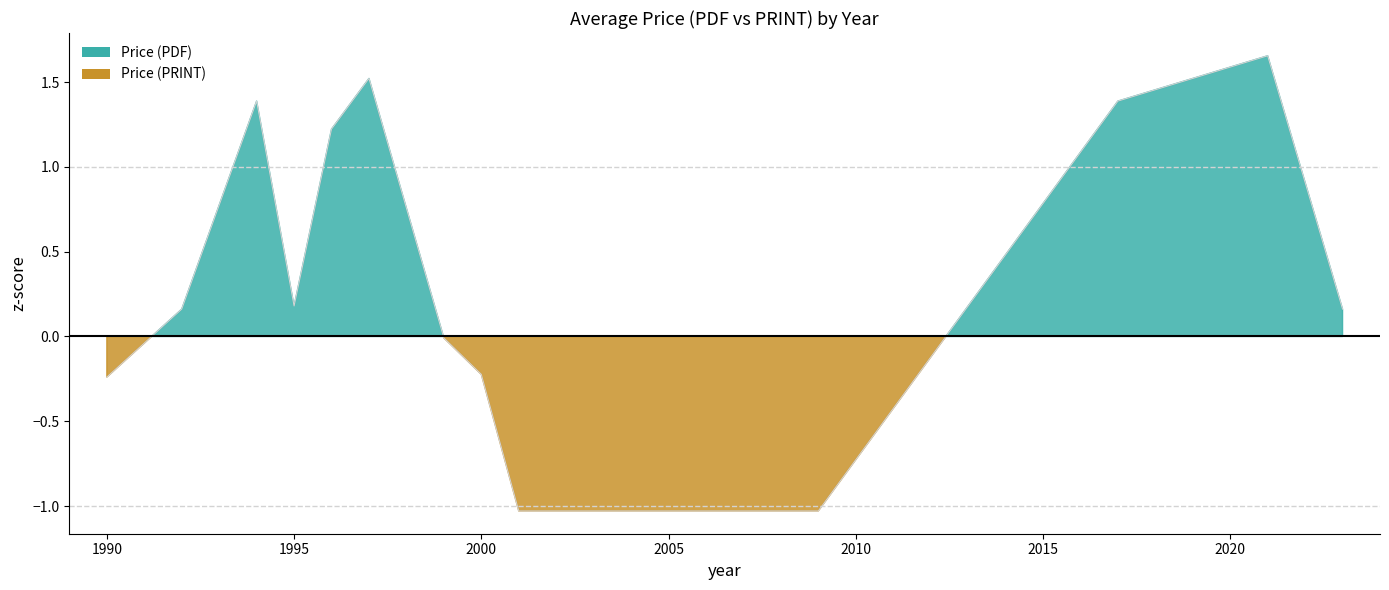

The chart shows a value of -0.2 at 1990. True or false?

True